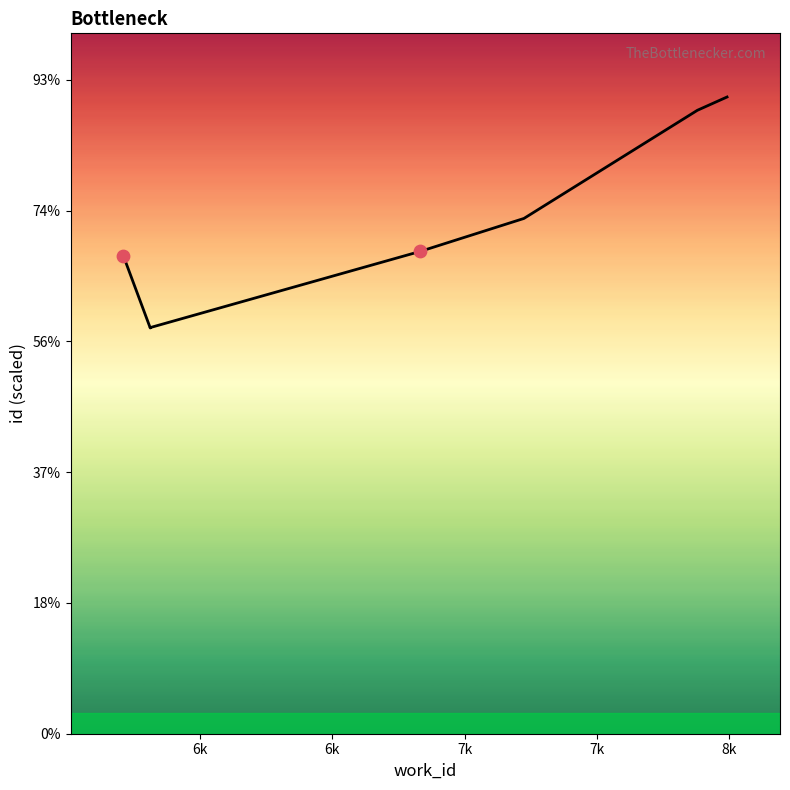

What is the change in value from 7k to 8k?

+5901